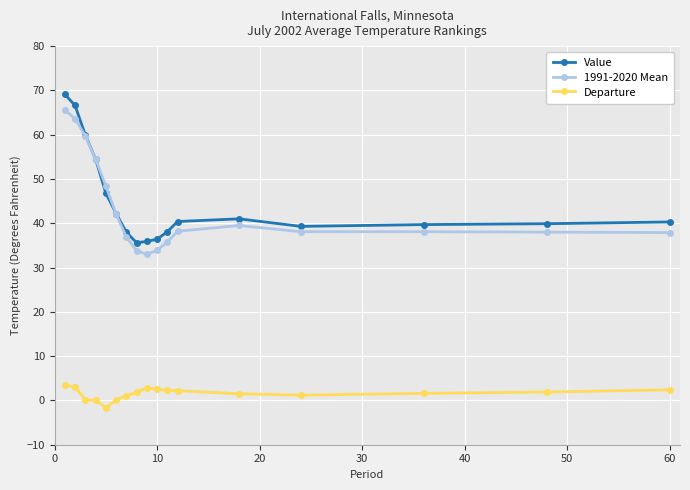

Which series has the largest range (max minus min)?

Value